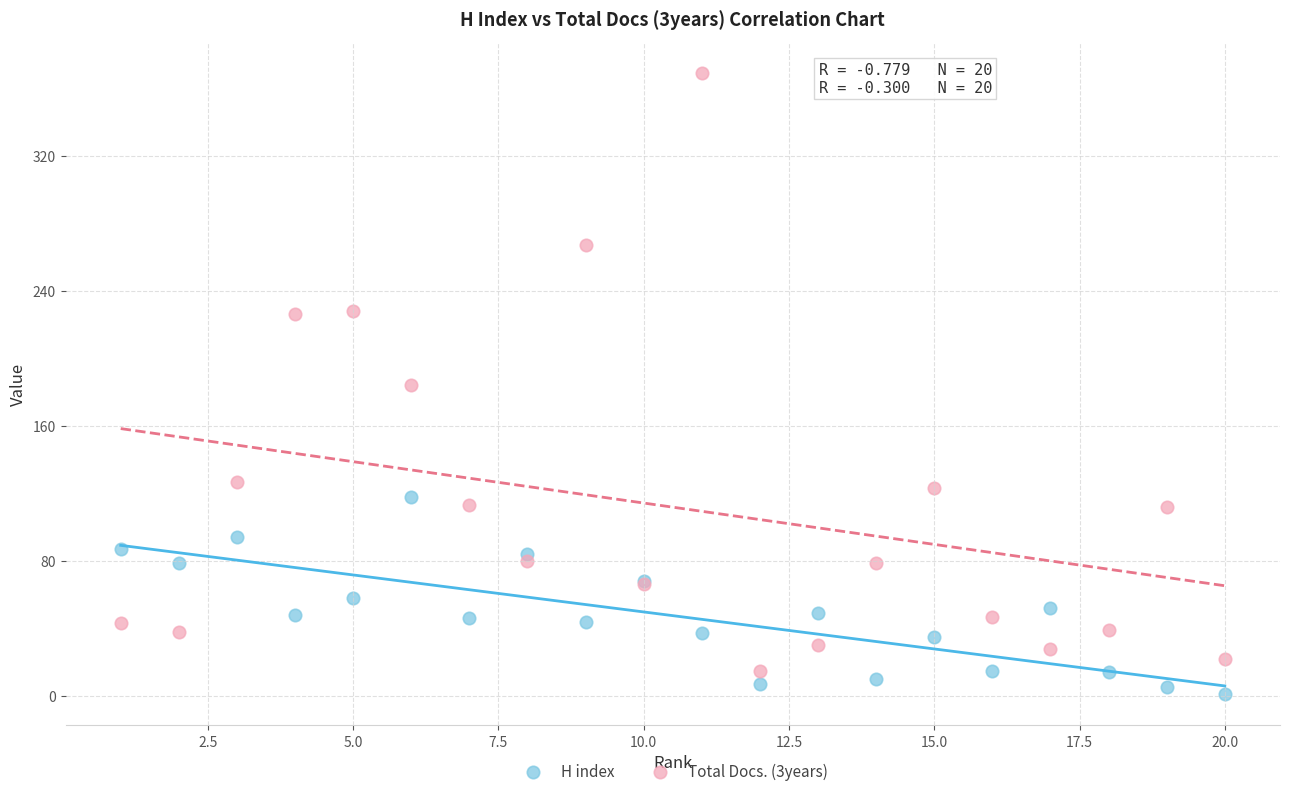

Which series contains the highest Y value?

Total Docs. (3years)